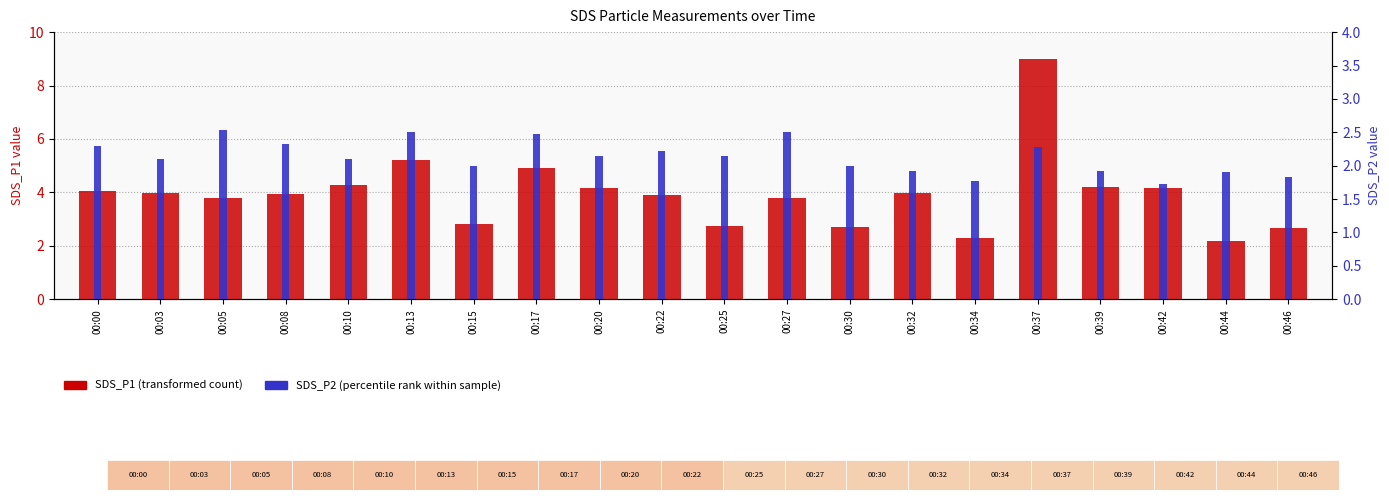

True or false: SDS_P1 (transformed count) has a value of 2.7 at 00:46.

True